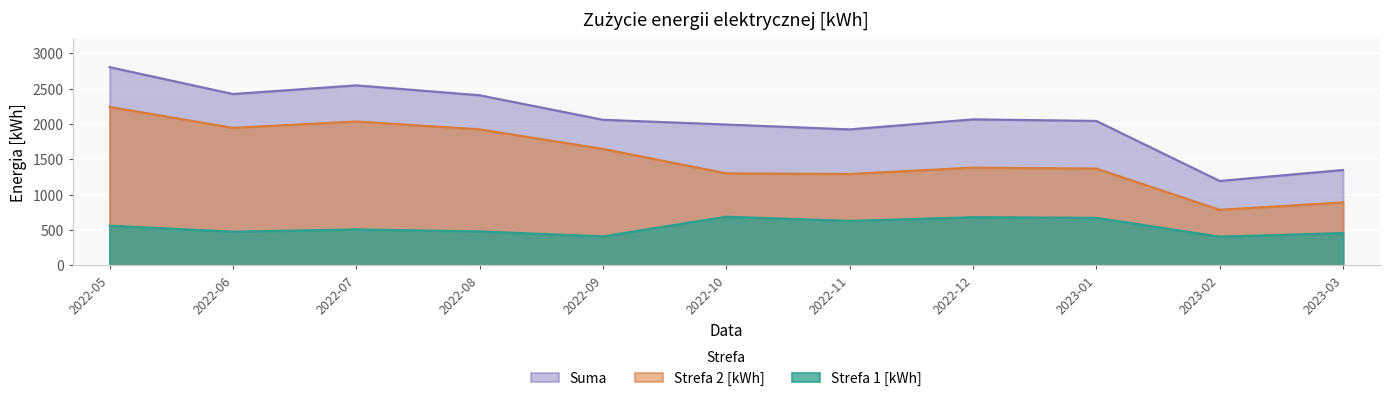

What position from the left is 2022-05?

1